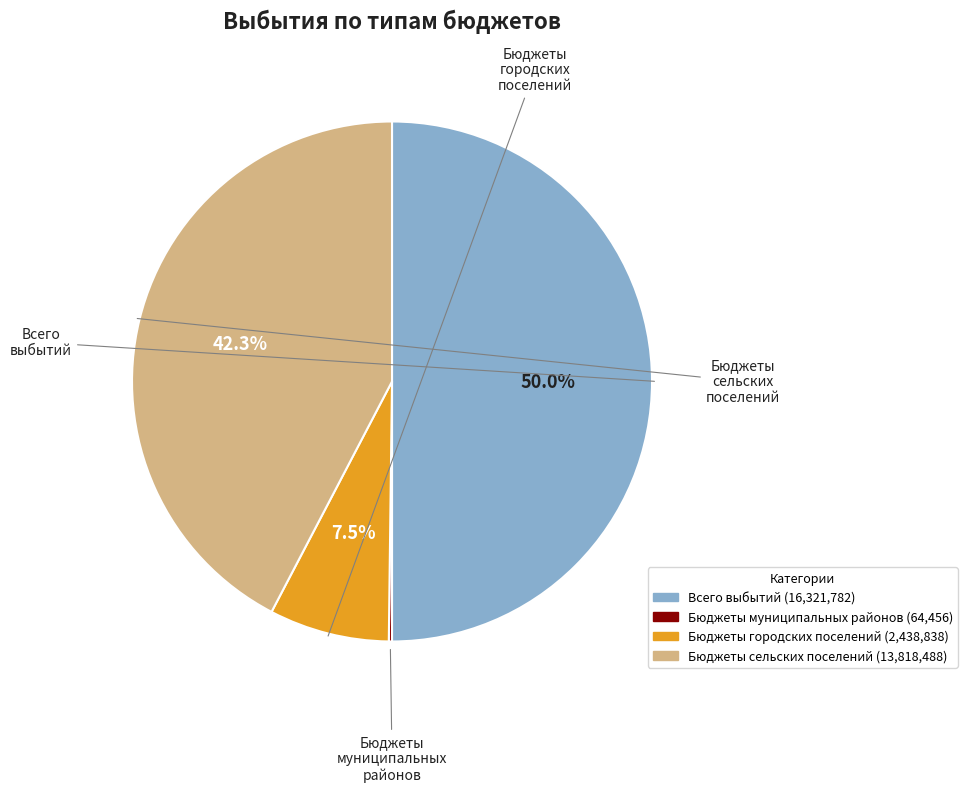

What is the total percentage of Бюджеты городских поселений and Бюджеты муниципальных районов?

7.7%